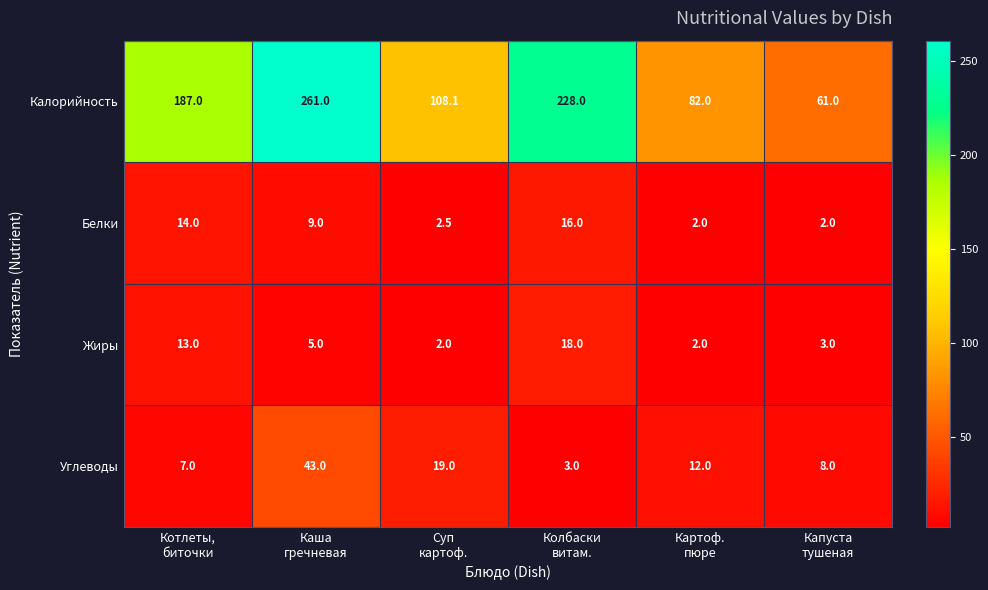

At how many categories does at least one series exceed 97?

4